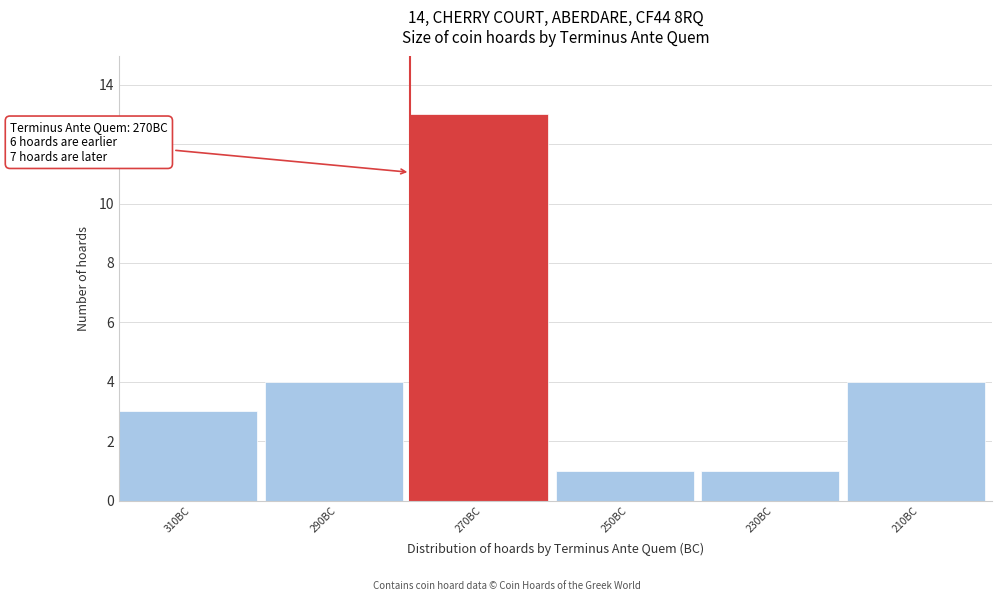

Reading left to right, list all the values displayed in this chart.

3	4	13	1	1	4